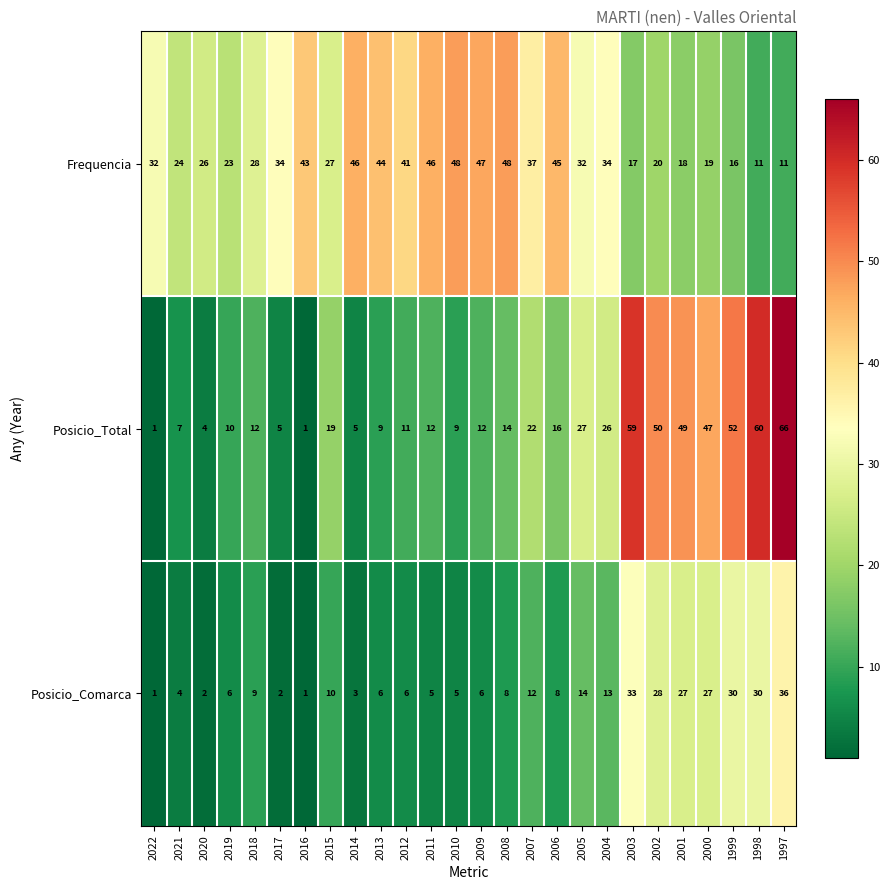

What is the sum of the Frequencia values at 2014 and 2000?

65